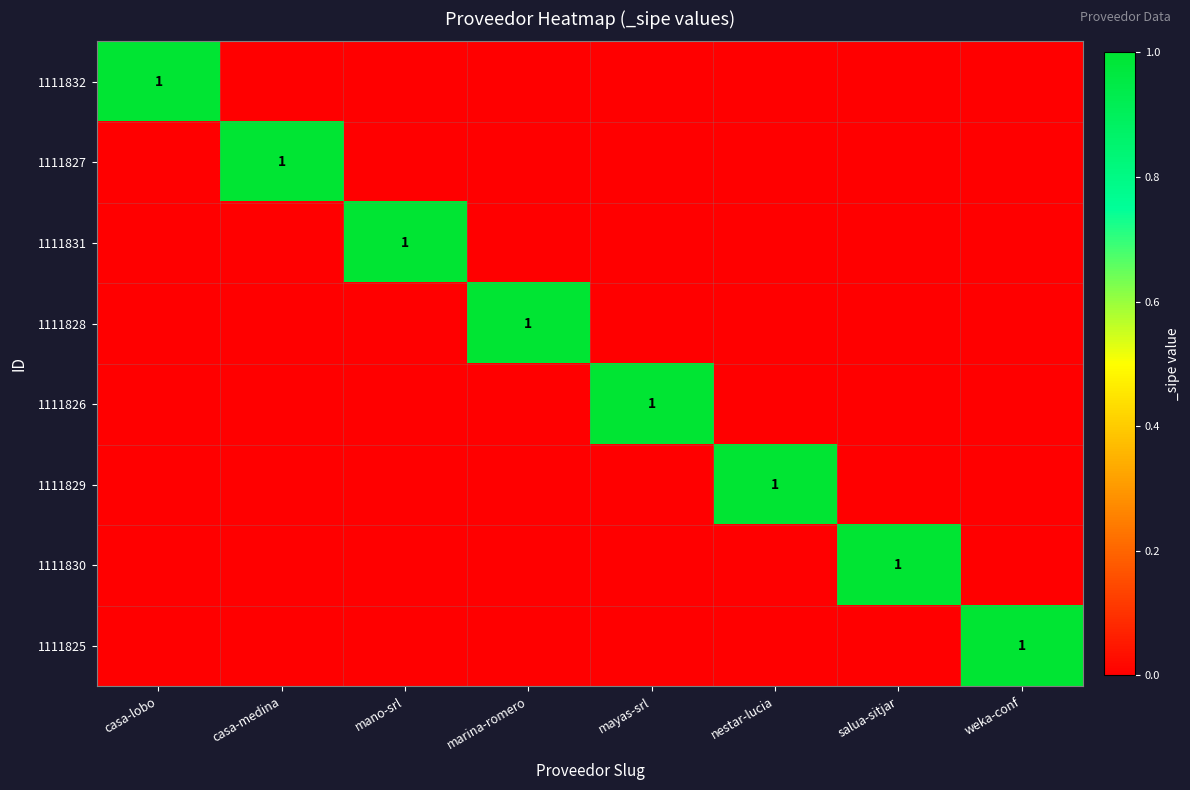

Is it true that 1111830 equals 0 at salua-sitjar?

False